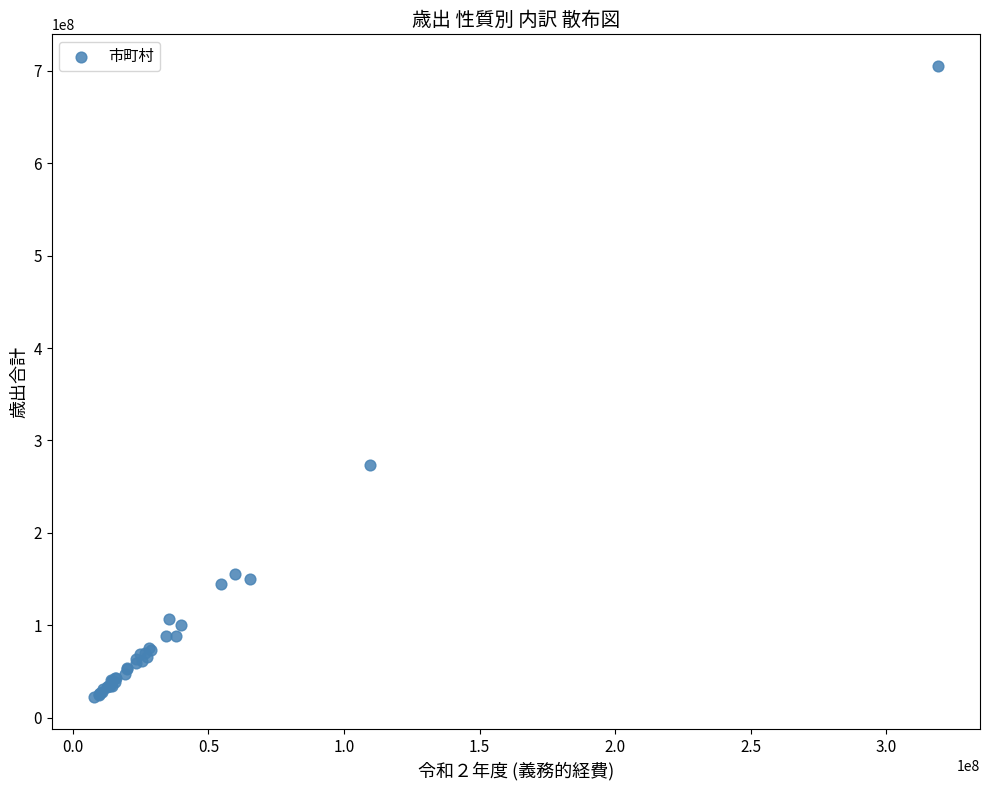

What Y value in the scatter plot is closest to 363624237?

273203565